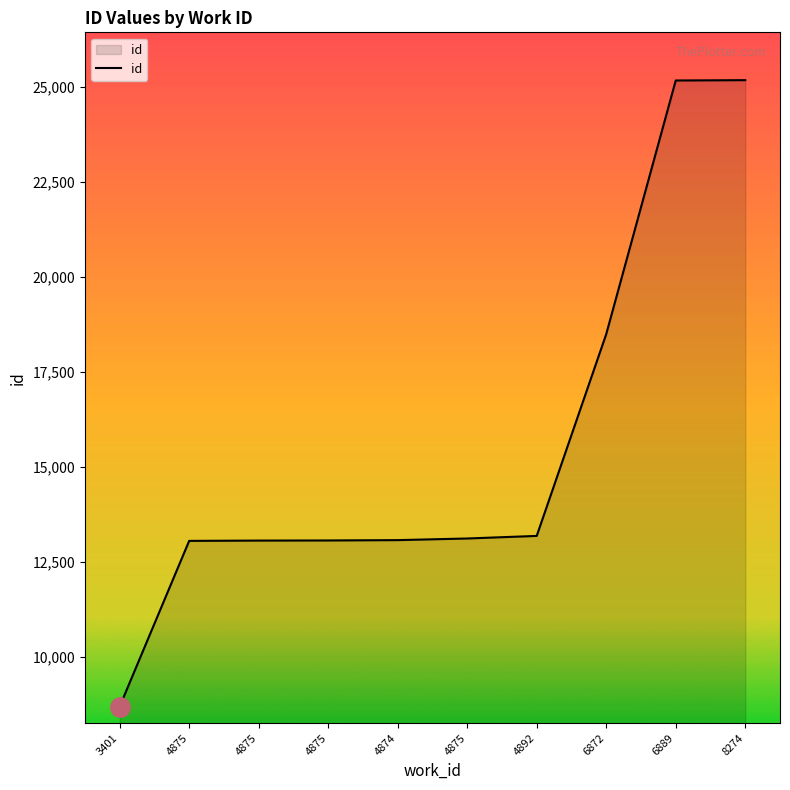

List the labels in order of value, smallest first.

3401, 4875, 4875, 4875, 4874, 4875, 4892, 6872, 6889, 8274